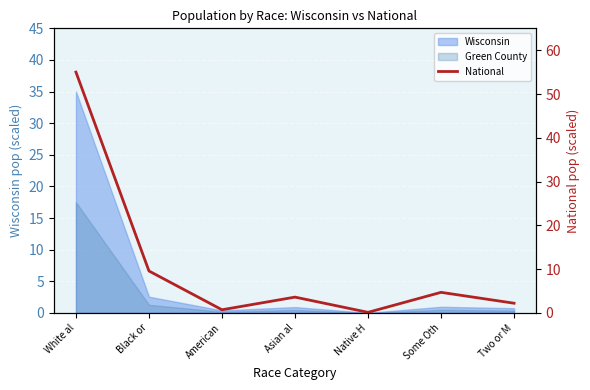

How many lines are shown in the chart?

1